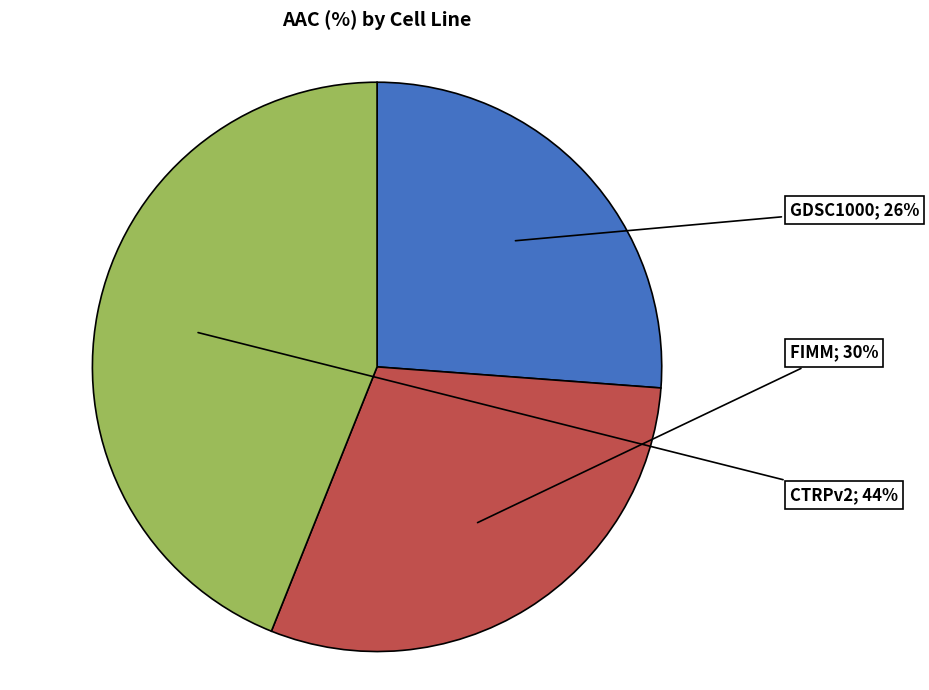

Do FIMM and GDSC1000 together represent more than half of the pie?

Yes